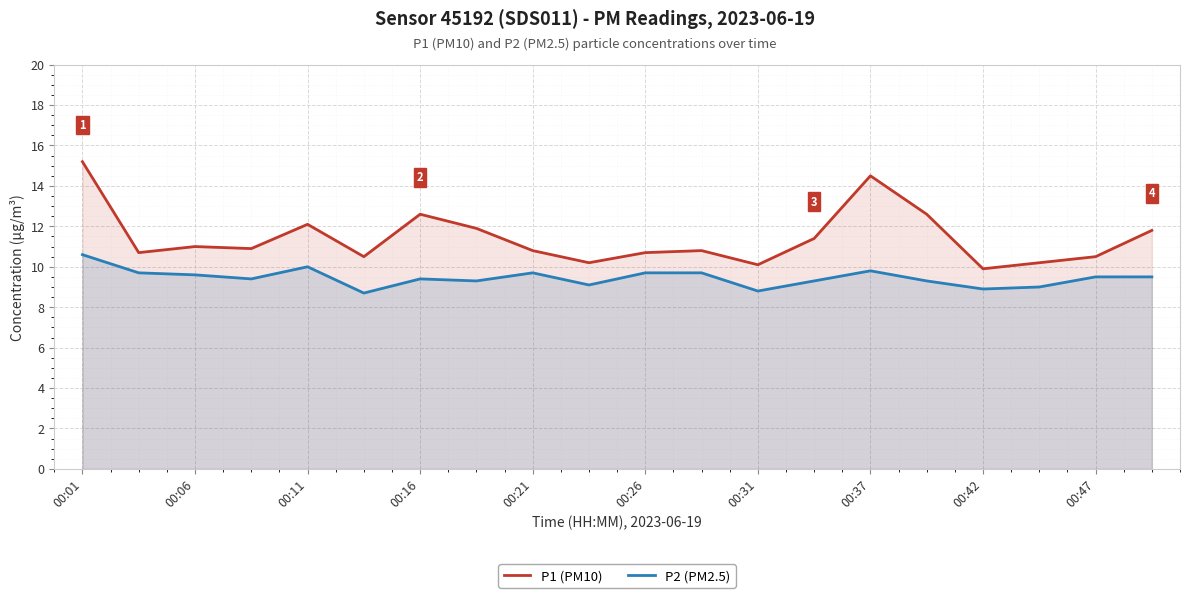

What are all the series names shown in the legend?

P1 (PM10), P2 (PM2.5)